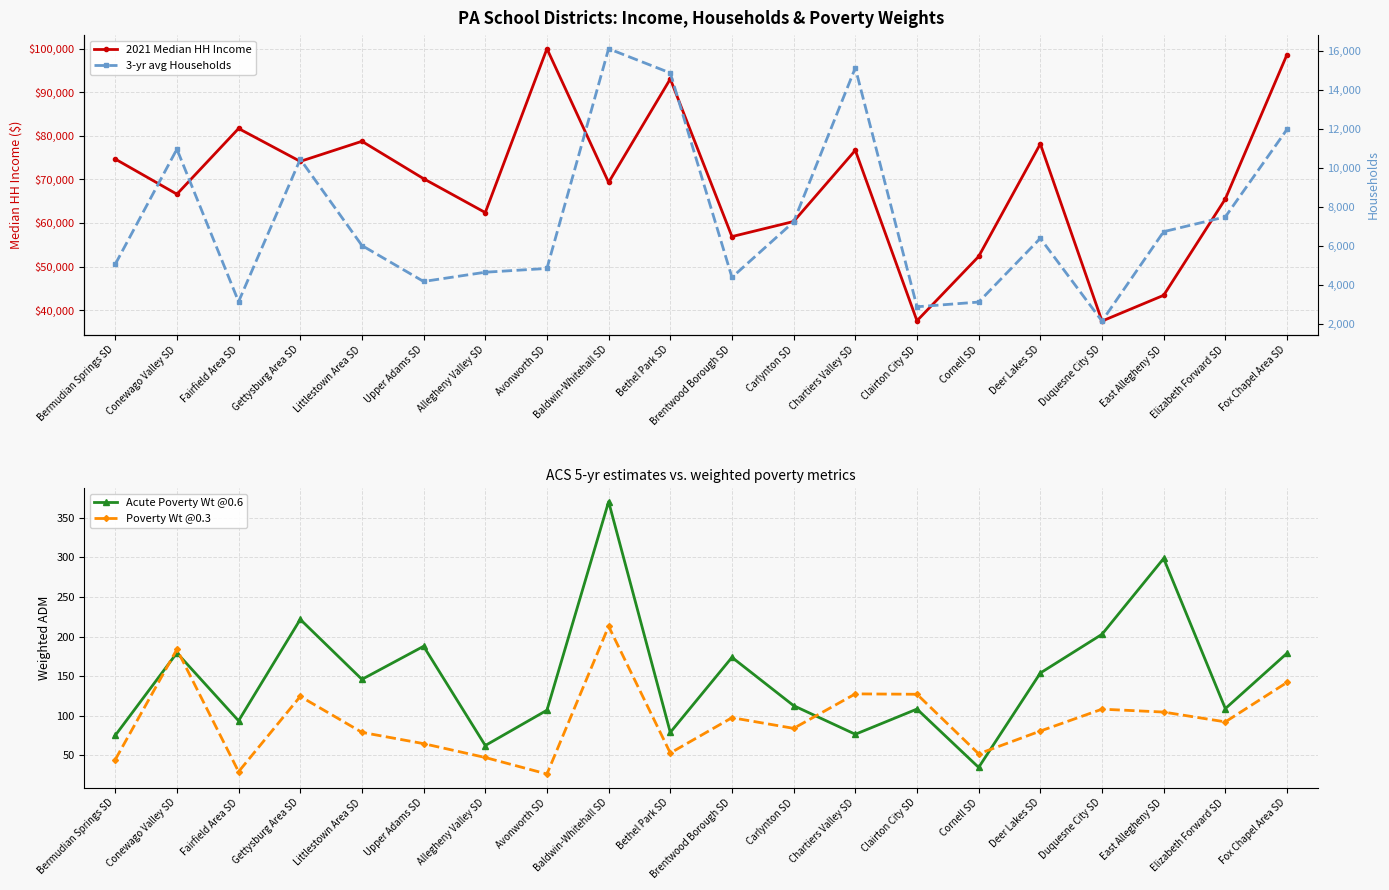

At how many categories does at least one series exceed 69740?

10